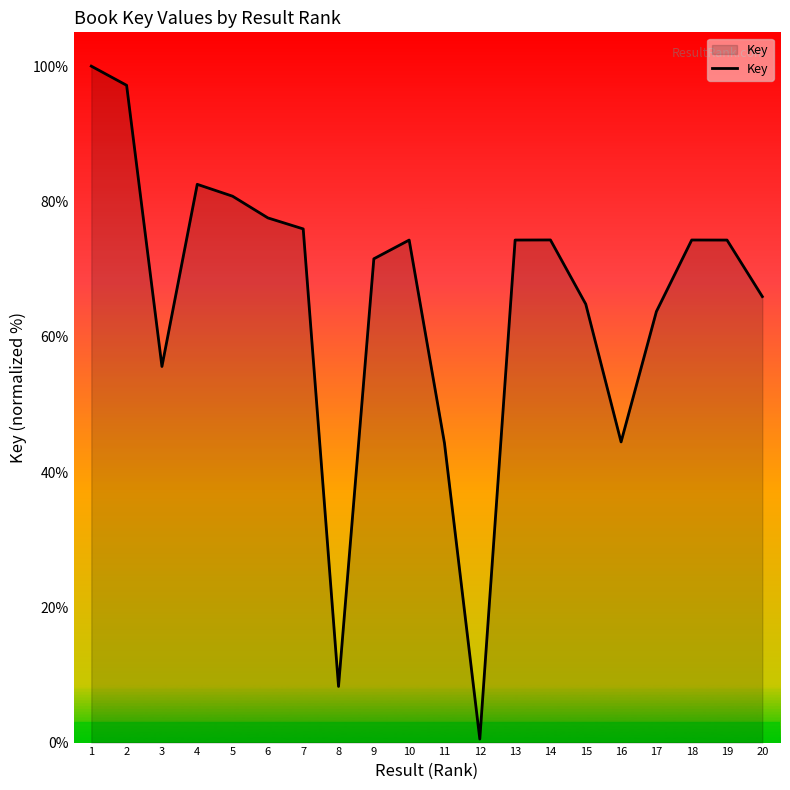

Which category has the lowest value across all series?

12